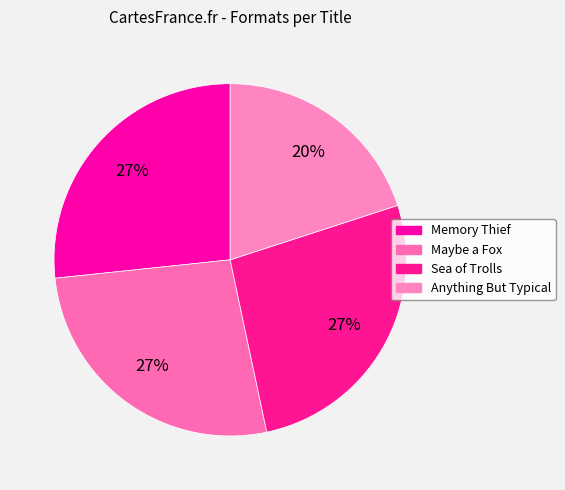

To the nearest percent, what portion does Maybe a Fox represent?

27%